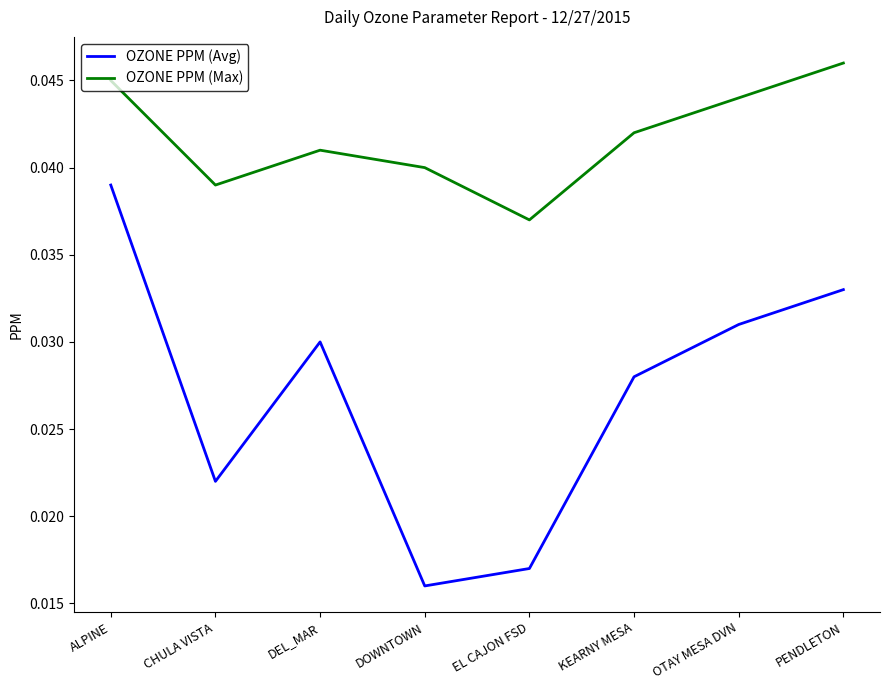

At how many categories does at least one series exceed 0?

8